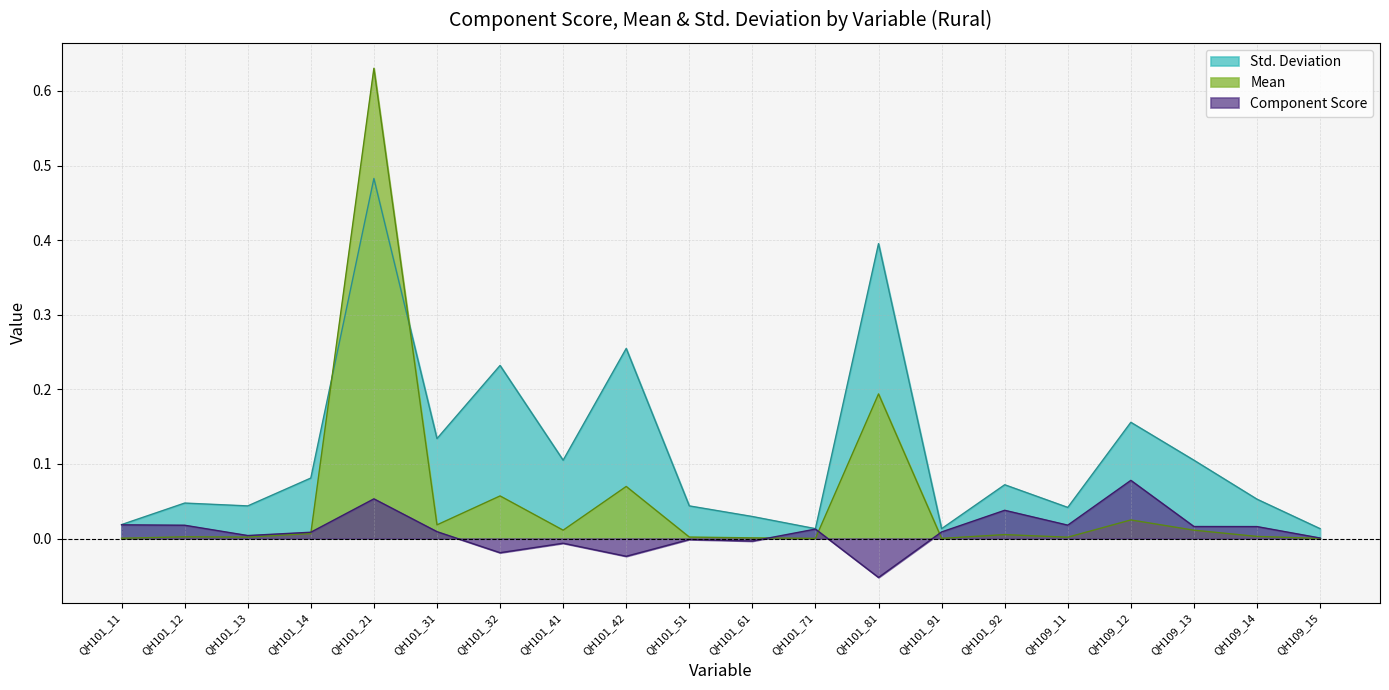

Rank the categories by Mean value from lowest to highest.

QH101_71, QH109_15, QH101_91, QH101_11, QH101_61, QH109_11, QH101_13, QH101_51, QH101_12, QH109_14, QH101_92, QH101_14, QH109_13, QH101_41, QH101_31, QH109_12, QH101_32, QH101_42, QH101_81, QH101_21